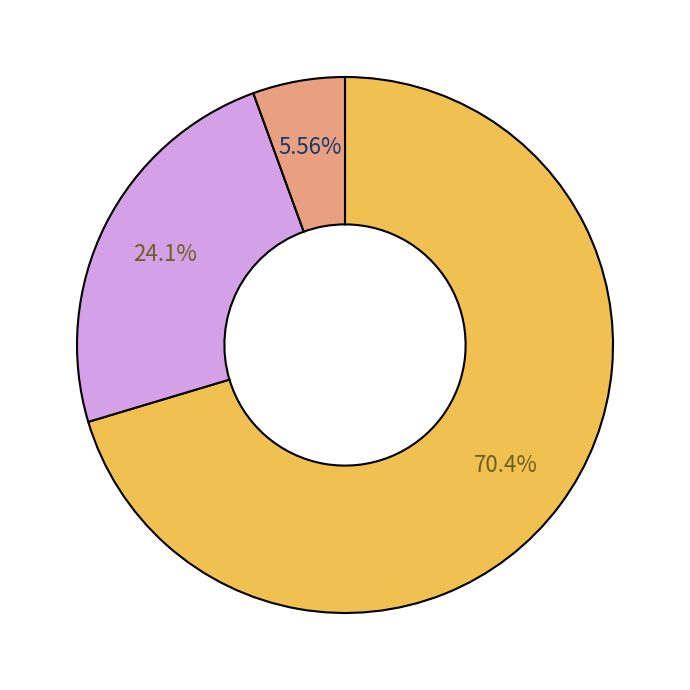

Is there any slice that represents more than half of the pie?

Yes